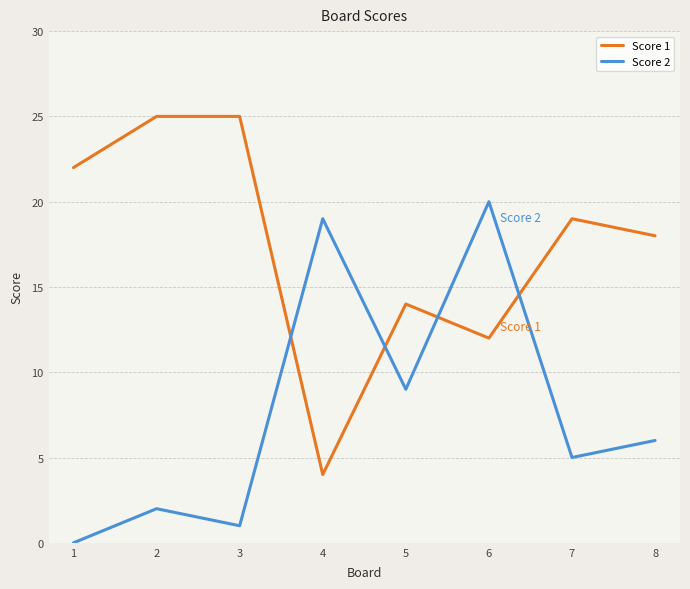

At how many categories does at least one series exceed 7?

8